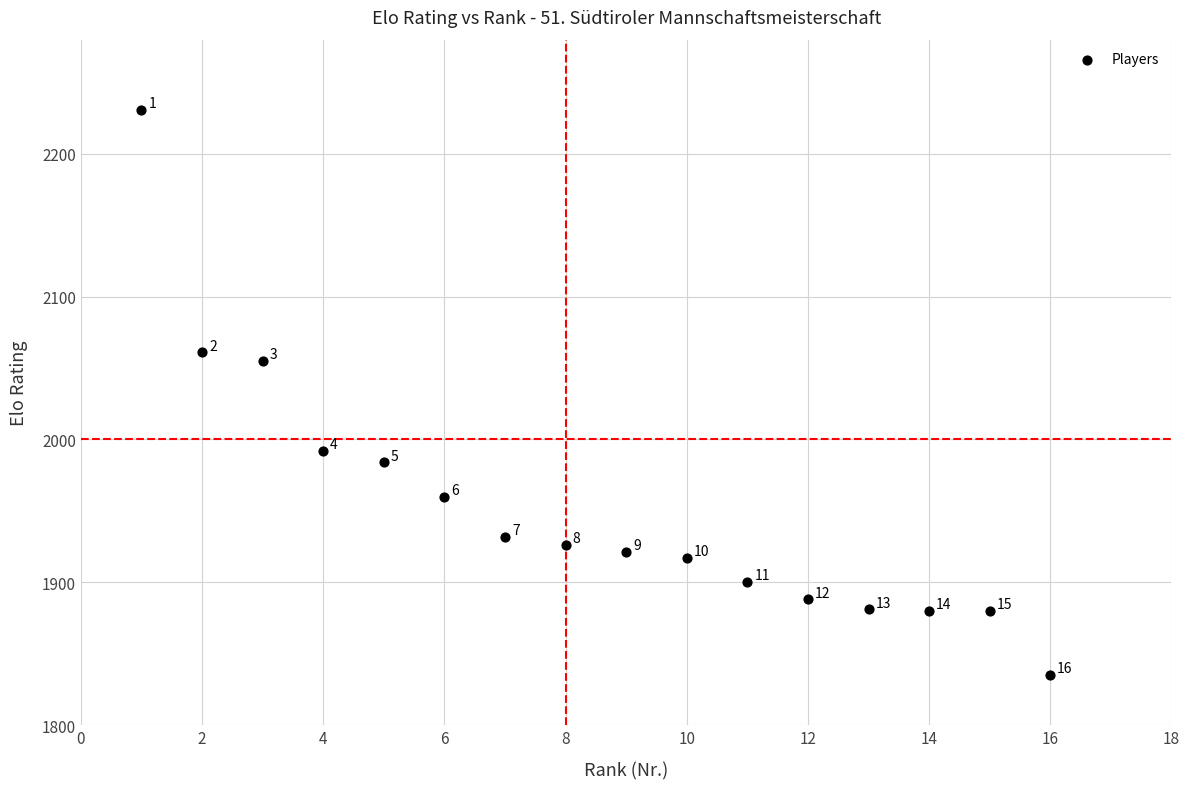

What Y value in the scatter plot is closest to 2033?

2055